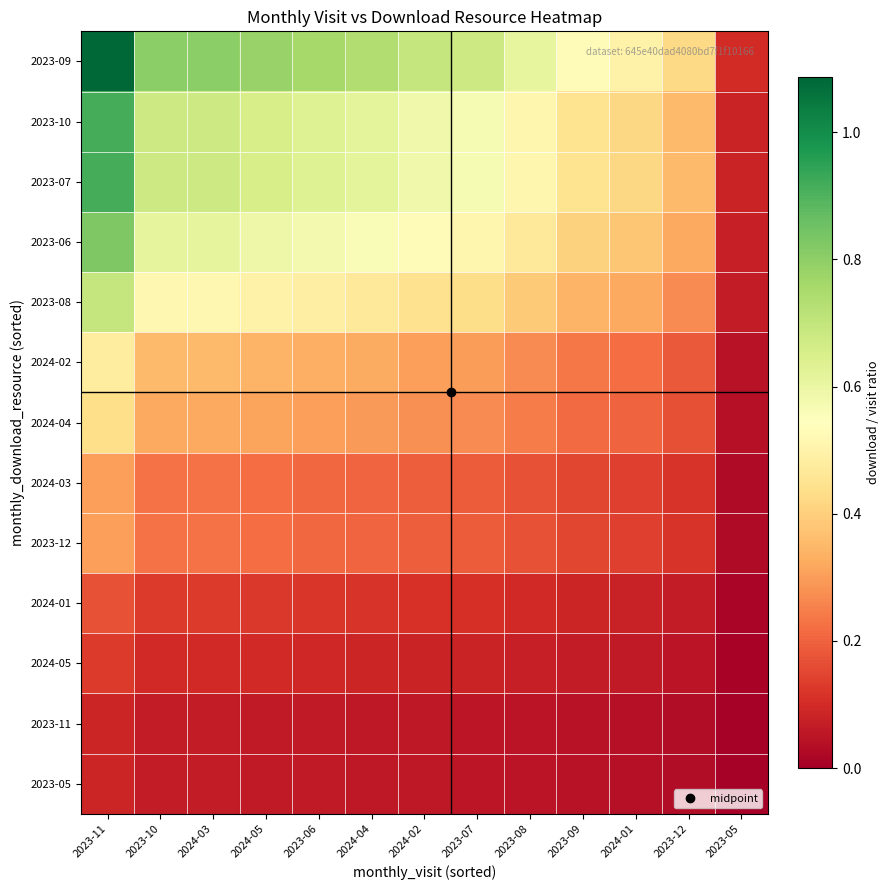

Reading left to right, list all the values displayed in this chart.

2023-05: 2023-11=0.1	2023-10=0.1	2024-03=0.1	2024-05=0.1	2023-06=0.1	2024-04=0.1	2024-02=0.1	2023-07=0.1	2023-08=0.0	2023-09=0.0	2024-01=0.0	2023-12=0.0	2023-05=0.0
2023-11: 2023-11=0.1	2023-10=0.1	2024-03=0.1	2024-05=0.1	2023-06=0.1	2024-04=0.1	2024-02=0.1	2023-07=0.1	2023-08=0.0	2023-09=0.0	2024-01=0.0	2023-12=0.0	2023-05=0.0
2024-05: 2023-11=0.1	2023-10=0.1	2024-03=0.1	2024-05=0.1	2023-06=0.1	2024-04=0.1	2024-02=0.1	2023-07=0.1	2023-08=0.1	2023-09=0.1	2024-01=0.1	2023-12=0.1	2023-05=0.0
2024-01: 2023-11=0.2	2023-10=0.1	2024-03=0.1	2024-05=0.1	2023-06=0.1	2024-04=0.1	2024-02=0.1	2023-07=0.1	2023-08=0.1	2023-09=0.1	2024-01=0.1	2023-12=0.1	2023-05=0.0
2023-12: 2023-11=0.3	2023-10=0.2	2024-03=0.2	2024-05=0.2	2023-06=0.2	2024-04=0.2	2024-02=0.2	2023-07=0.2	2023-08=0.2	2023-09=0.1	2024-01=0.1	2023-12=0.1	2023-05=0.0
2024-03: 2023-11=0.3	2023-10=0.2	2024-03=0.2	2024-05=0.2	2023-06=0.2	2024-04=0.2	2024-02=0.2	2023-07=0.2	2023-08=0.2	2023-09=0.1	2024-01=0.1	2023-12=0.1	2023-05=0.0
2024-04: 2023-11=0.4	2023-10=0.3	2024-03=0.3	2024-05=0.3	2023-06=0.3	2024-04=0.3	2024-02=0.3	2023-07=0.3	2023-08=0.2	2023-09=0.2	2024-01=0.2	2023-12=0.2	2023-05=0.0
2024-02: 2023-11=0.5	2023-10=0.4	2024-03=0.4	2024-05=0.3	2023-06=0.3	2024-04=0.3	2024-02=0.3	2023-07=0.3	2023-08=0.3	2023-09=0.2	2024-01=0.2	2023-12=0.2	2023-05=0.0
2023-08: 2023-11=0.7	2023-10=0.5	2024-03=0.5	2024-05=0.5	2023-06=0.5	2024-04=0.5	2024-02=0.4	2023-07=0.4	2023-08=0.4	2023-09=0.3	2024-01=0.3	2023-12=0.3	2023-05=0.1
2023-06: 2023-11=0.8	2023-10=0.6	2024-03=0.6	2024-05=0.6	2023-06=0.6	2024-04=0.6	2024-02=0.5	2023-07=0.5	2023-08=0.5	2023-09=0.4	2024-01=0.4	2023-12=0.3	2023-05=0.1
2023-07: 2023-11=0.9	2023-10=0.7	2024-03=0.7	2024-05=0.7	2023-06=0.6	2024-04=0.6	2024-02=0.6	2023-07=0.6	2023-08=0.5	2023-09=0.4	2024-01=0.4	2023-12=0.4	2023-05=0.1
2023-10: 2023-11=0.9	2023-10=0.7	2024-03=0.7	2024-05=0.7	2023-06=0.6	2024-04=0.6	2024-02=0.6	2023-07=0.6	2023-08=0.5	2023-09=0.4	2024-01=0.4	2023-12=0.4	2023-05=0.1
2023-09: 2023-11=1.1	2023-10=0.8	2024-03=0.8	2024-05=0.8	2023-06=0.8	2024-04=0.7	2024-02=0.7	2023-07=0.7	2023-08=0.6	2023-09=0.5	2024-01=0.5	2023-12=0.4	2023-05=0.1